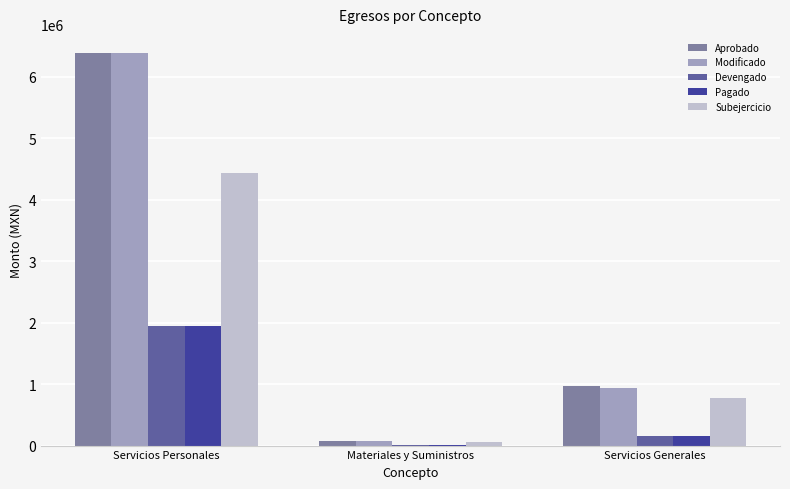

Where does the Subejercicio series first go above 772108?

Servicios Personales